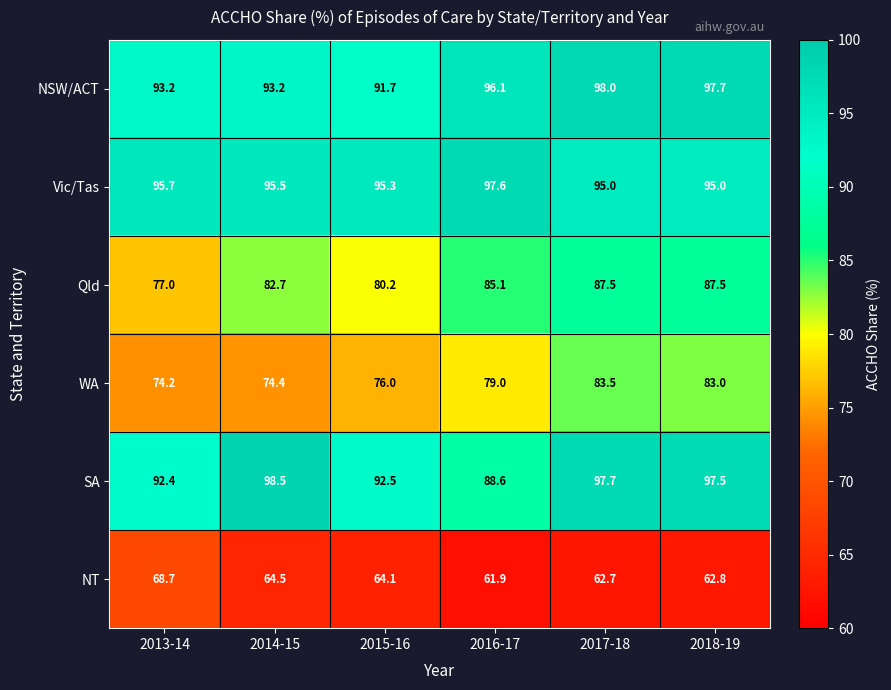

At how many categories does at least one series exceed 70?

6